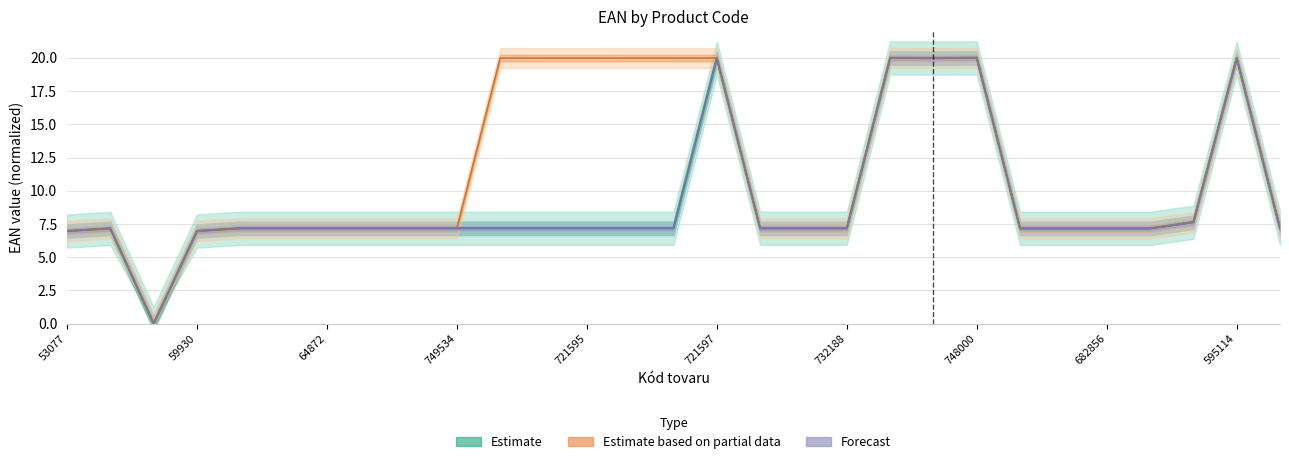

What is the total value across all series at 17?

21.5